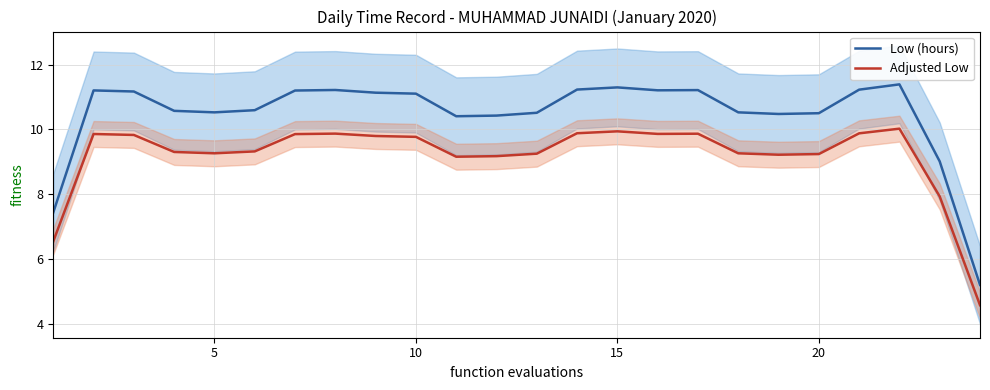

In Low (hours), how many points are lower than both neighbors (excluding endpoints)?

4